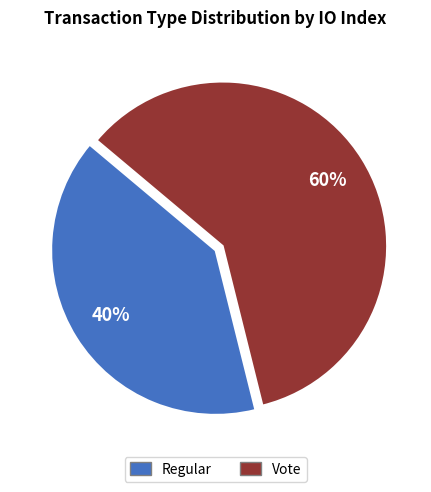

Approximately how many times larger is the value at Vote compared to Regular?

1.5